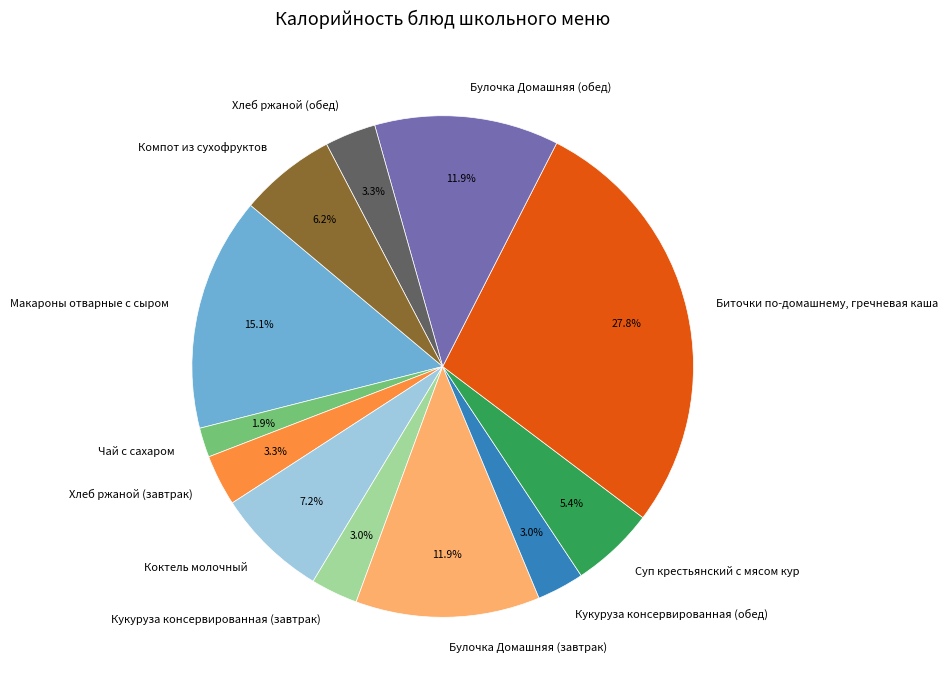

To the nearest percent, what is the difference between the largest and smallest slice percentages?

26%